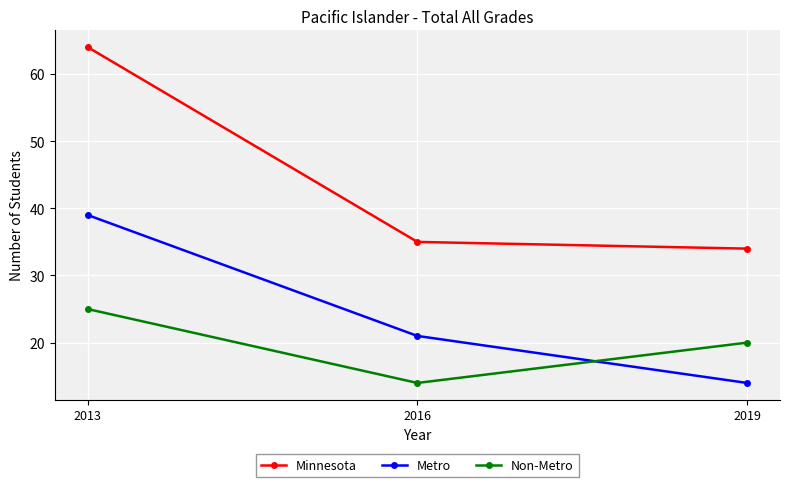

Between 2016 and 2019, which series saw the biggest shift?

Metro